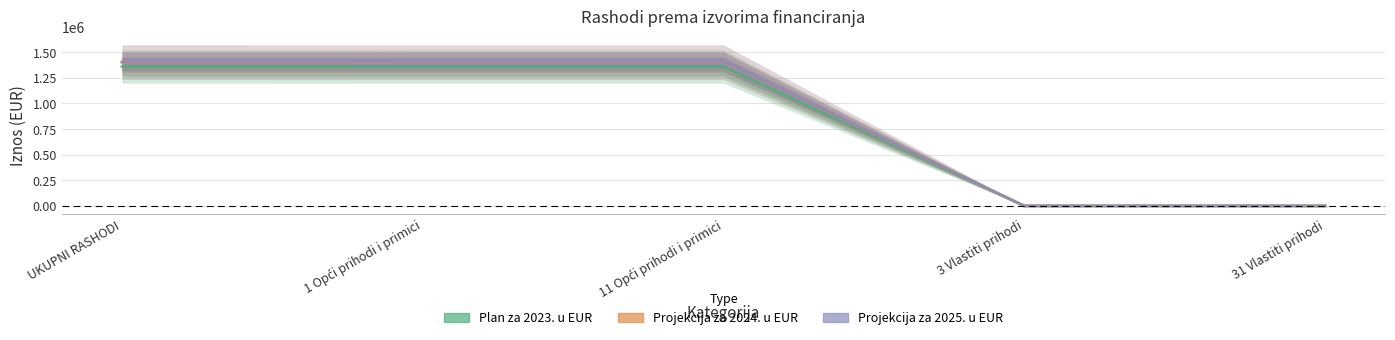

True or false: Projekcija za 2024. u EUR and Plan za 2023. u EUR intersect in this chart.

False